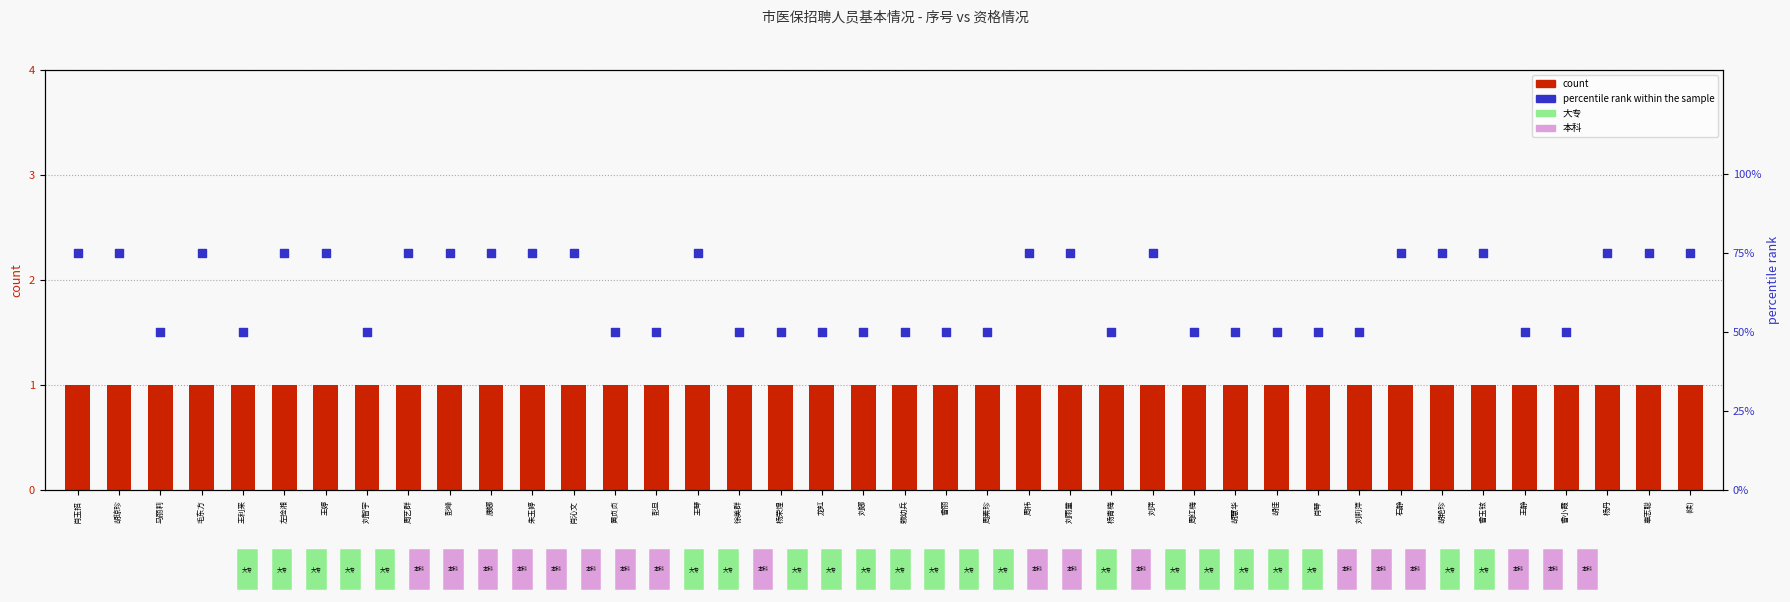

Which series reaches the maximum Y coordinate?

percentile rank within the sample